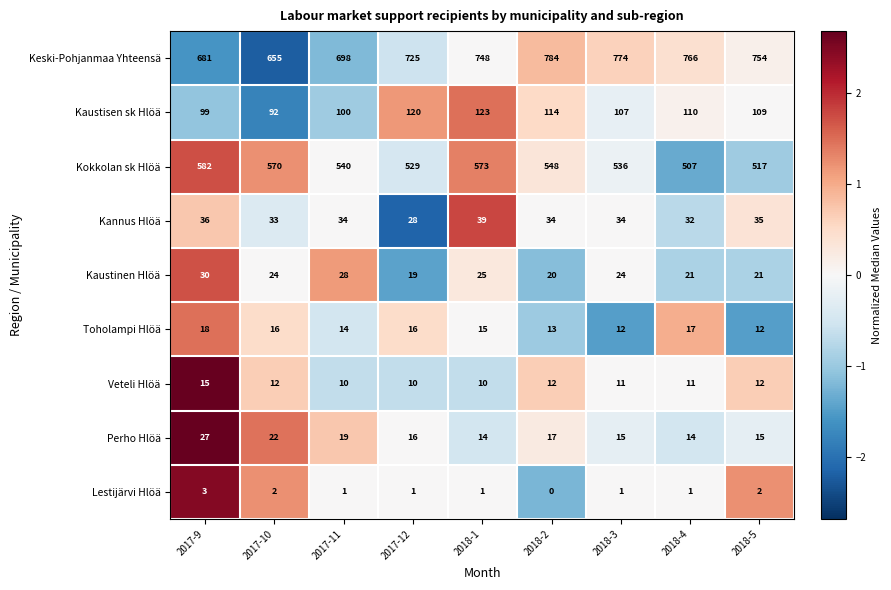

Count the number of data series in this chart.

9